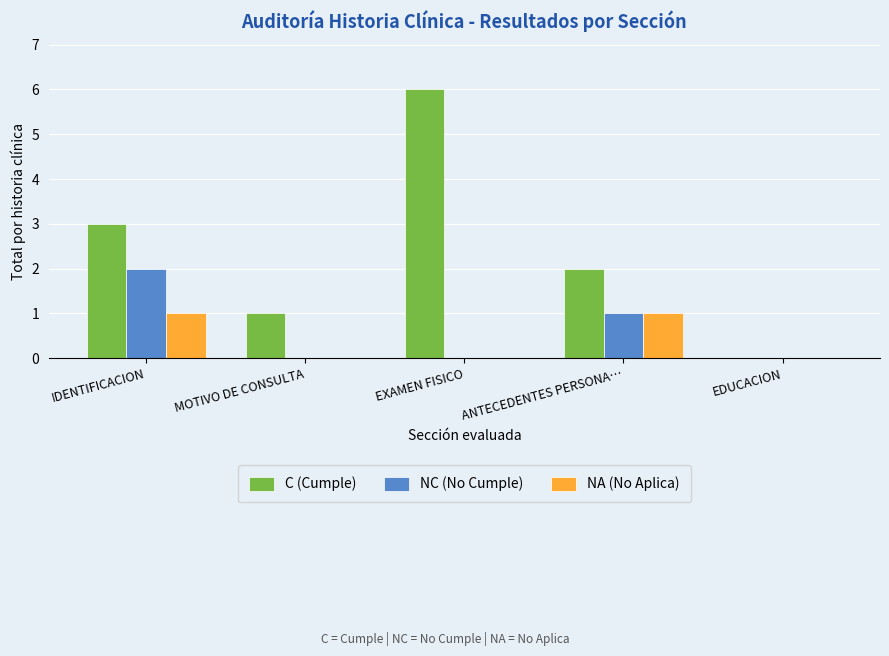

Count the number of categories in the chart.

5